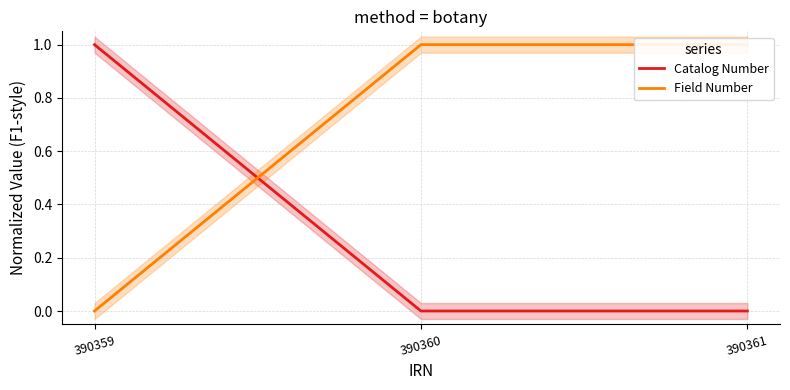

Between 390360 and 390361, which series saw the biggest shift?

Catalog Number